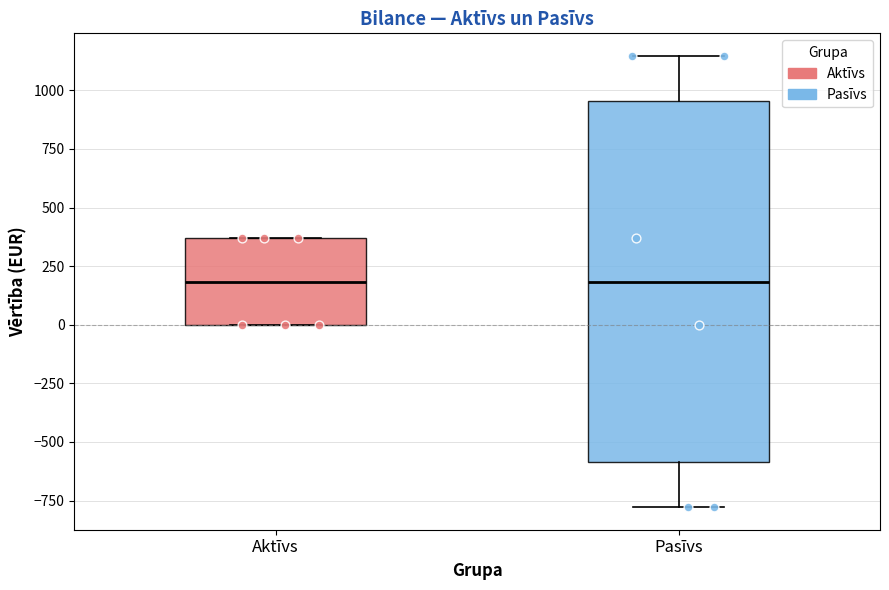

Comparing the boxes themselves (not the whiskers), which one is the tallest?

Pasīvs